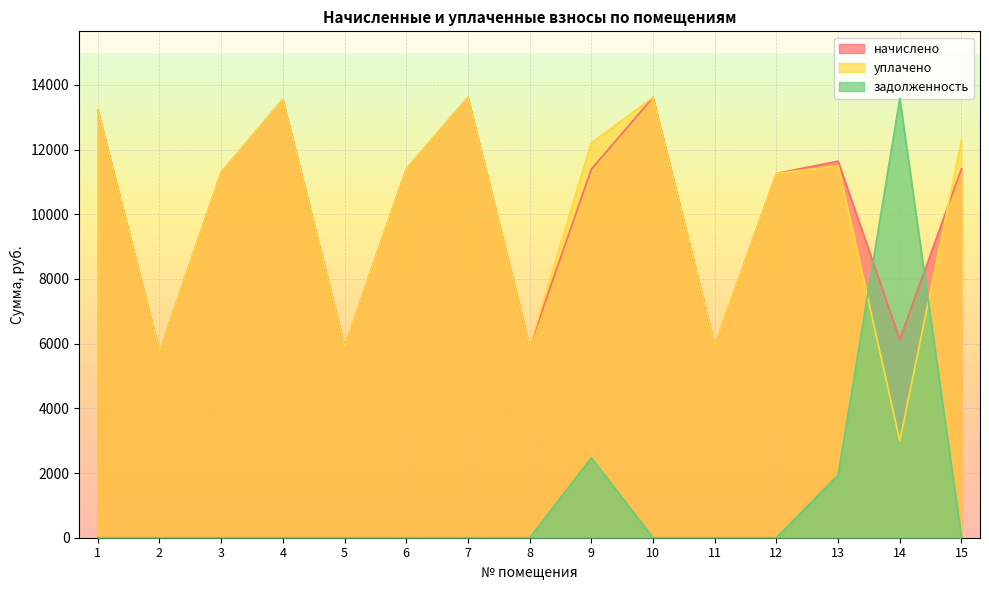

True or false: начислено and задолженность intersect in this chart.

True